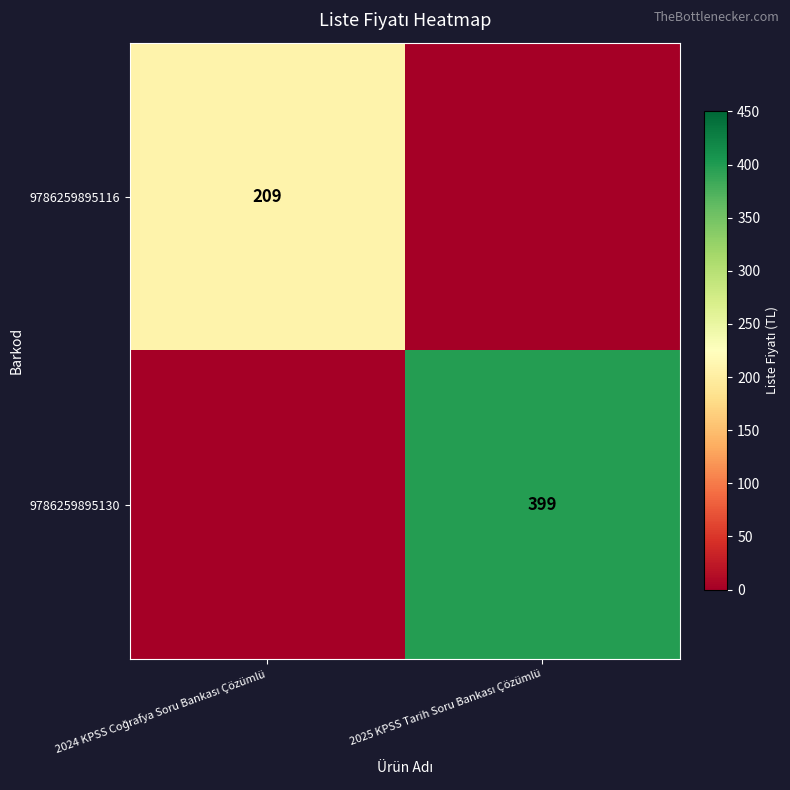

Where is 9786259895130 nearest to the value 199?

2024 KPSS Coğrafya Soru Bankası Çözümlü